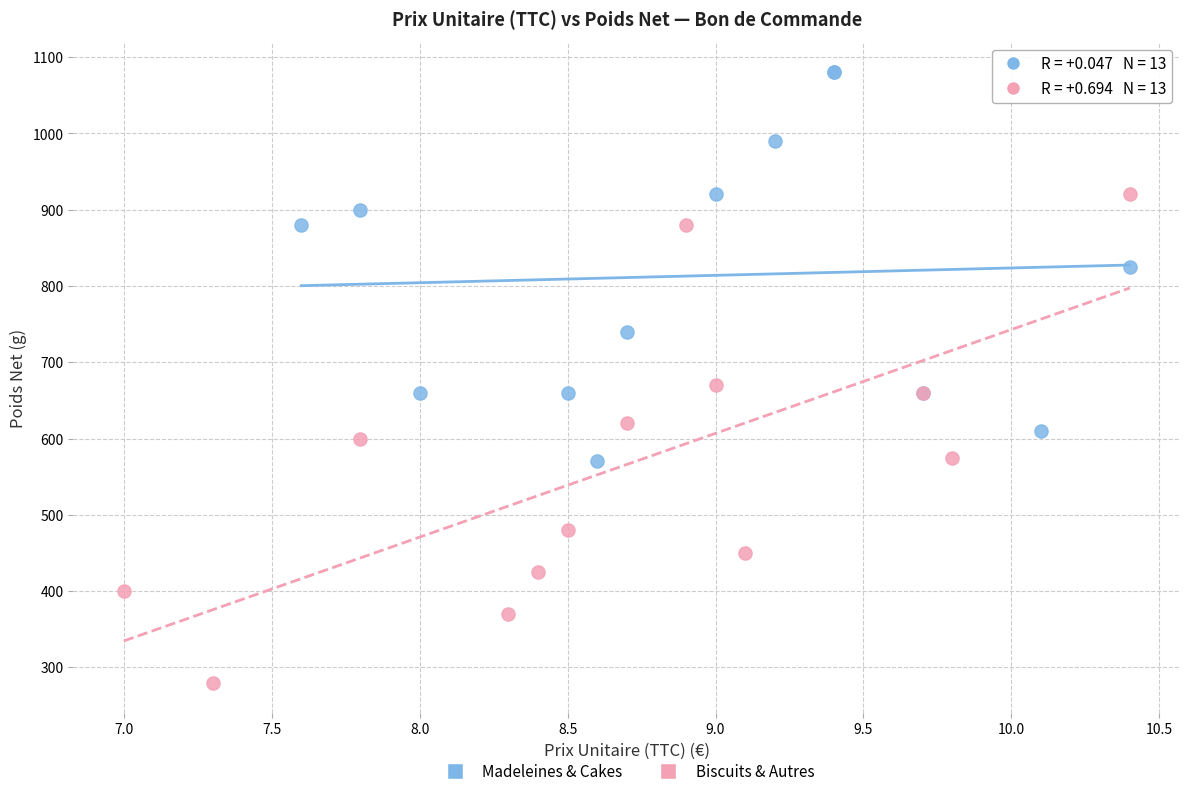

What are all the series names shown in the legend?

Madeleines & Cakes, Biscuits & Autres